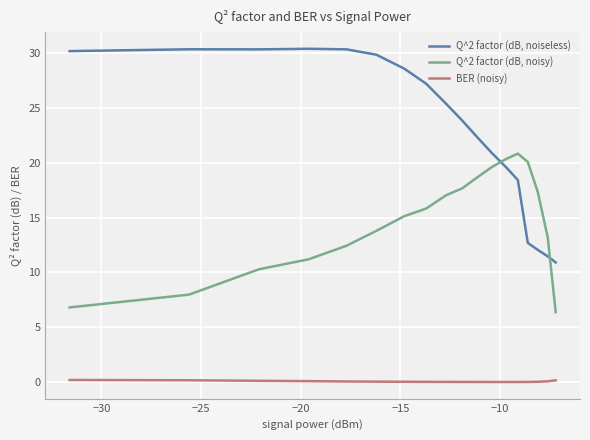

Rank the series by their average value, from lowest to highest.

BER (noisy), Q^2 factor (dB, noisy), Q^2 factor (dB, noiseless)